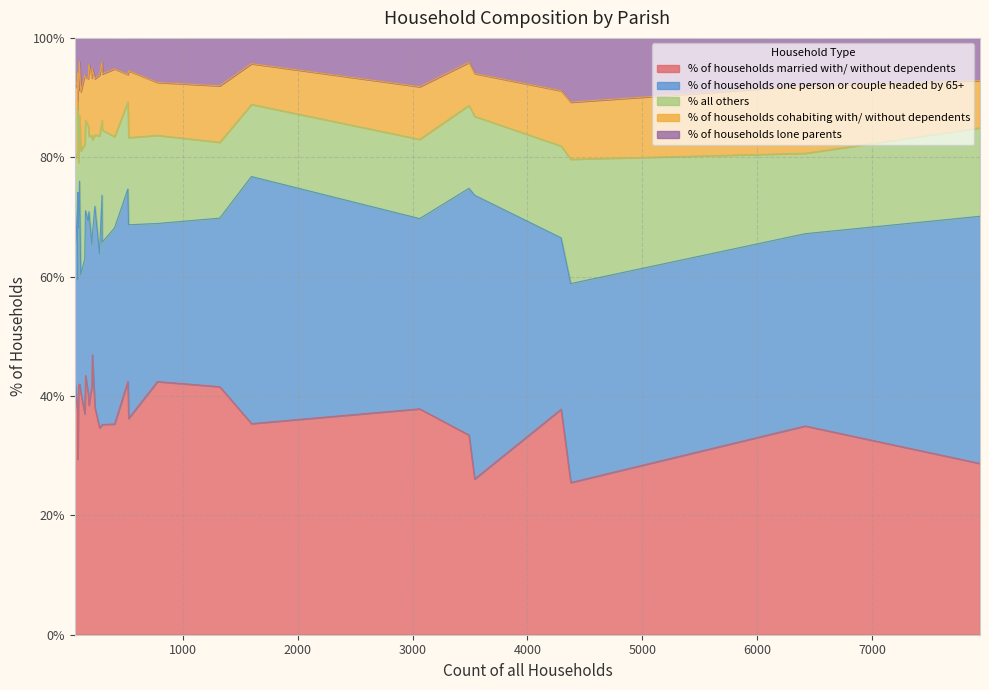

What is the maximum value for % of households married with/ without dependents?

46.9